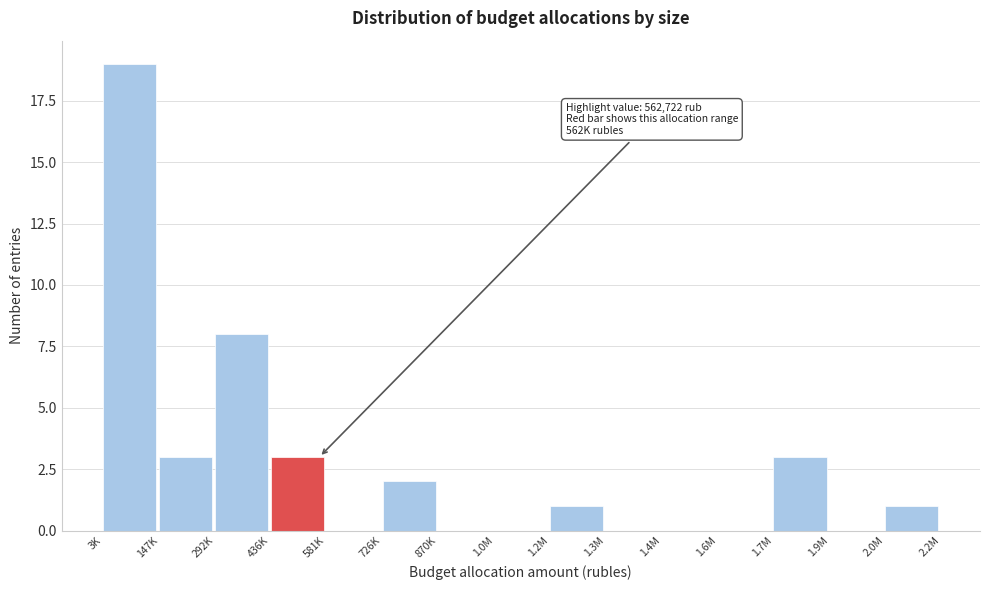

Reading left to right, list all the values displayed in this chart.

3K=19	147K=3	292K=8	436K=3	581K=0	726K=2	870K=0	1.0M=0	1.2M=1	1.3M=0	1.4M=0	1.6M=0	1.7M=3	1.9M=0	2.0M=1